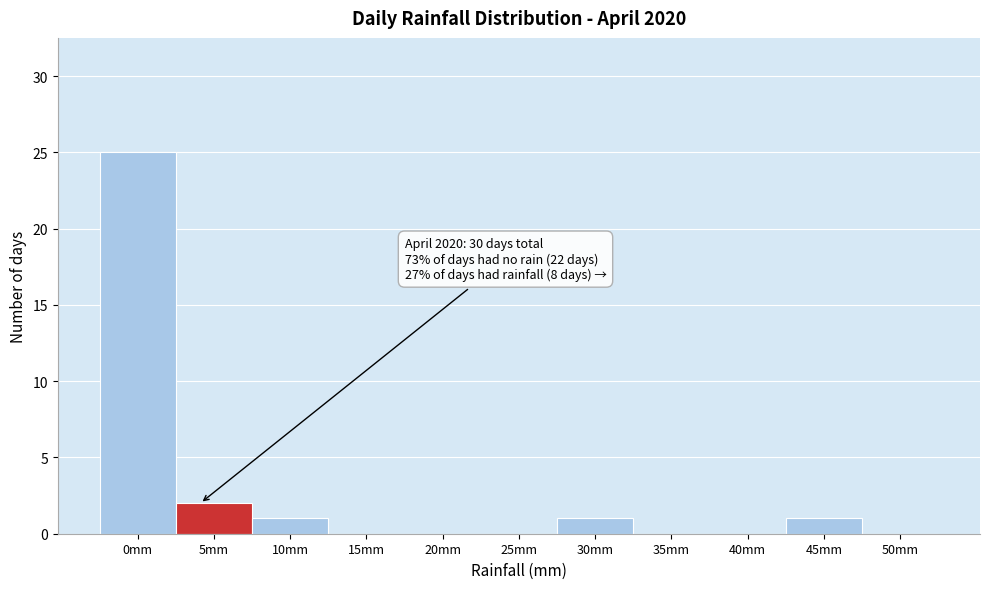

Reading right to left, list all the values displayed in this chart.

50mm=0	45mm=1	40mm=0	35mm=0	30mm=1	25mm=0	20mm=0	15mm=0	10mm=1	5mm=2	0mm=25